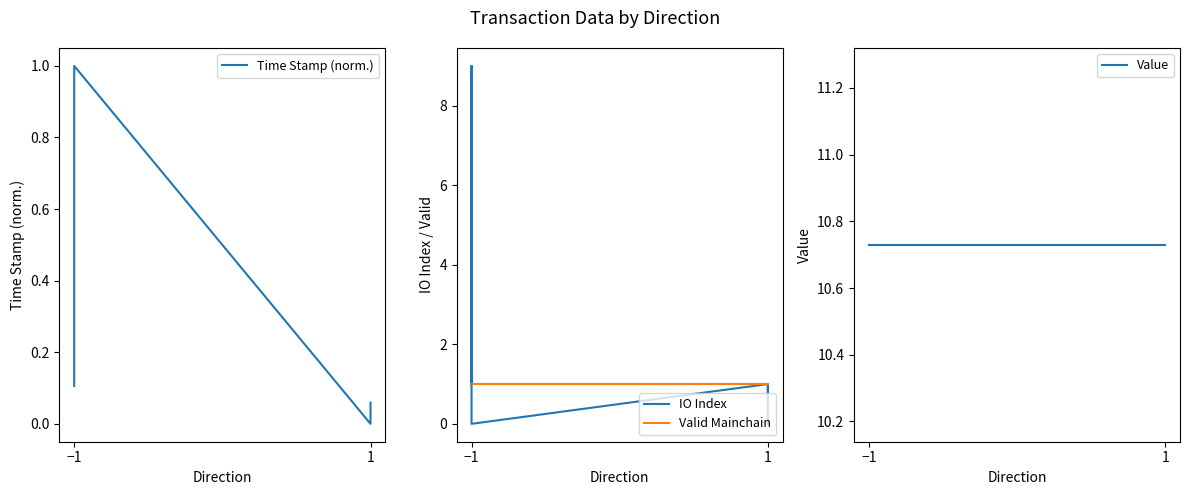

Which series has the widest spread of values?

IO Index